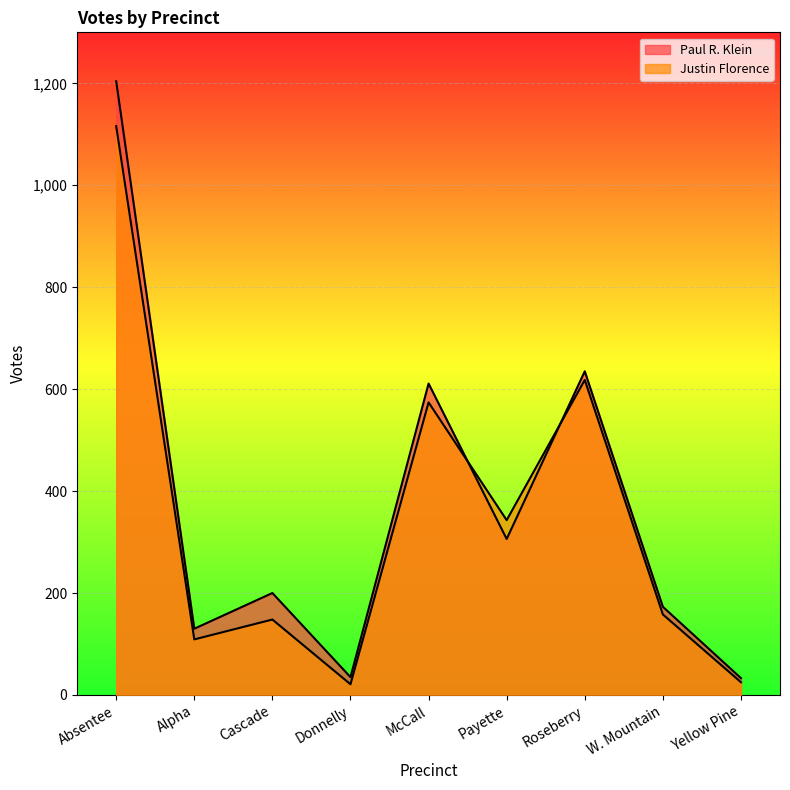

What is the smallest value displayed?

21